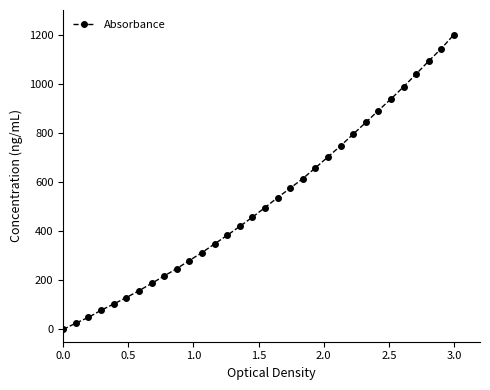

What is the difference between the maximum and minimum values?

1200.0